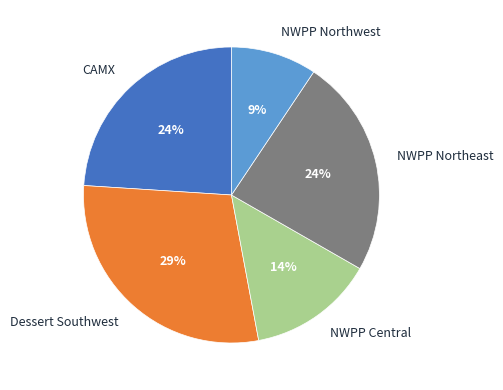

Which slice is the smallest?

NWPP Northwest